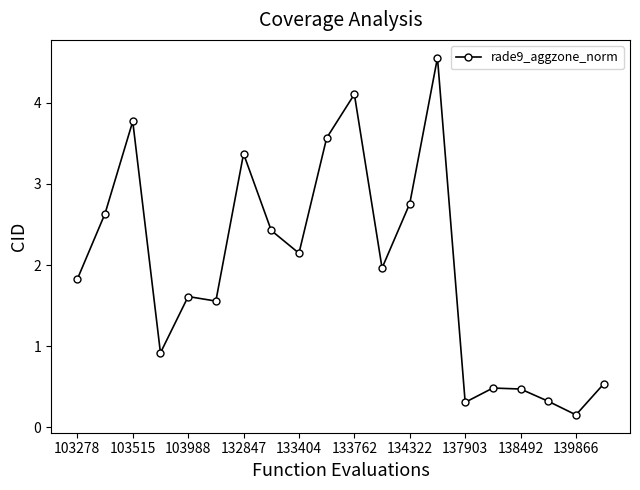

True or false: the data has more than 1 interior local peaks.

True